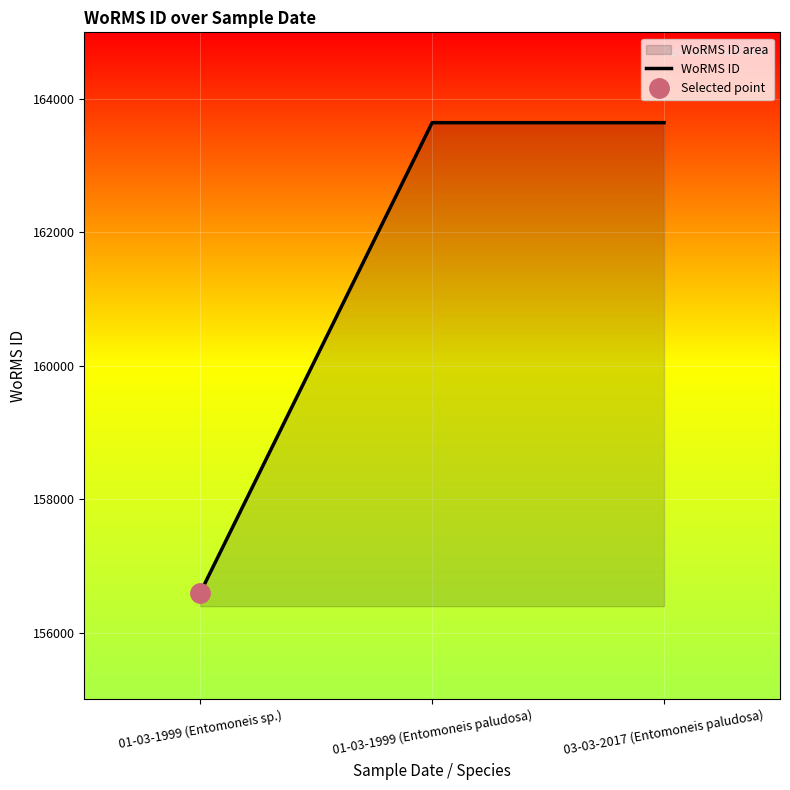

What is the ratio of the value at 01-03-1999 (Entomoneis sp.) to the value at 03-03-2017 (Entomoneis paludosa)?

1.0